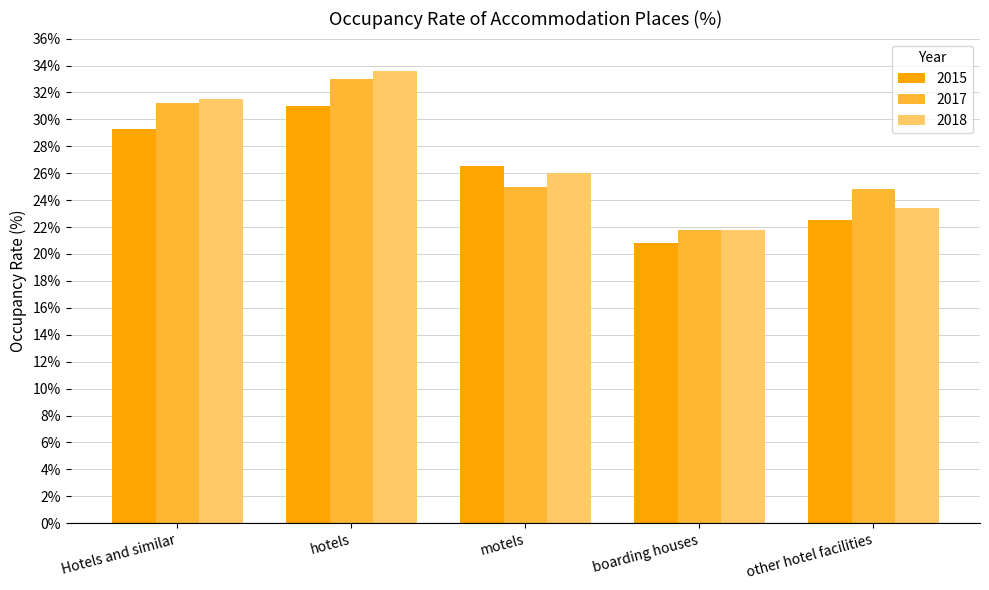

What is the sum of the 2015 values at motels and other hotel facilities?

49.0